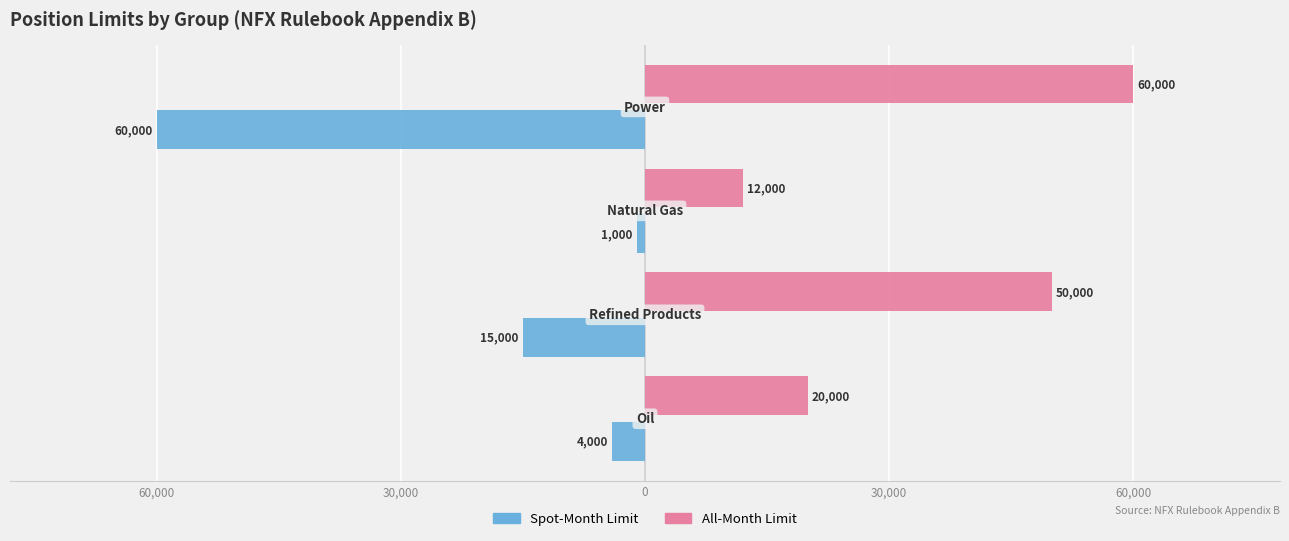

Reading left to right, extract all data points from this chart.

Spot-Month Limit: -4	-15	-1	-60
All-Month Limit: 20	50	12	60